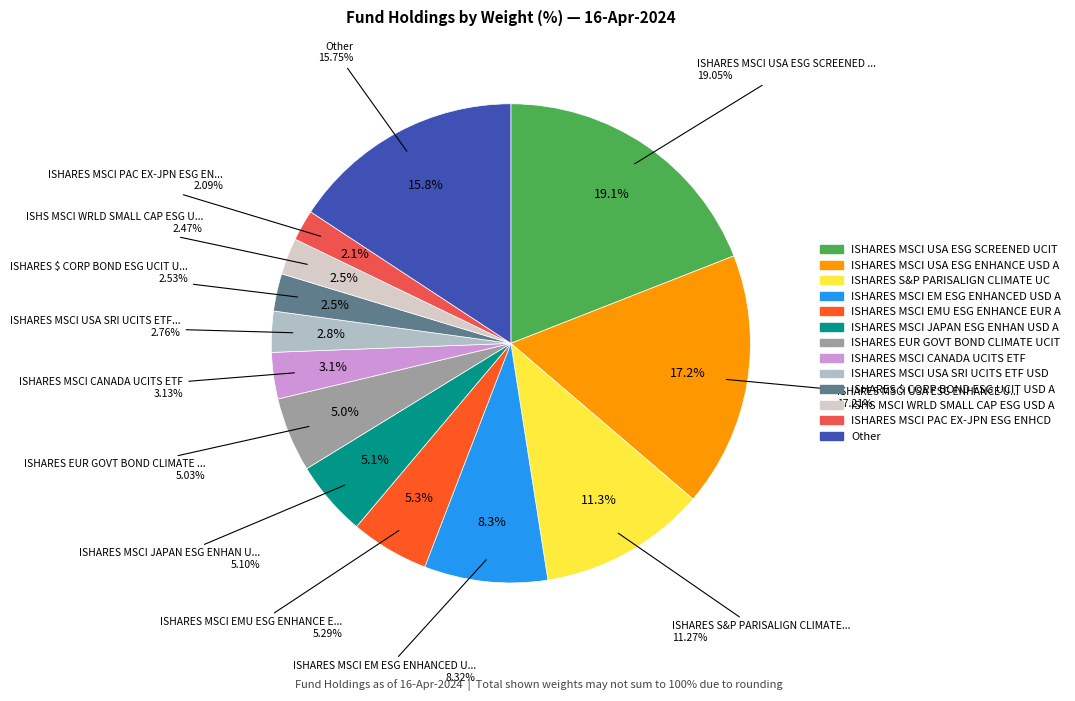

The ISHARES MSCI EMU ESG ENHANCE EUR A slice represents 1% of the pie. True or false?

False